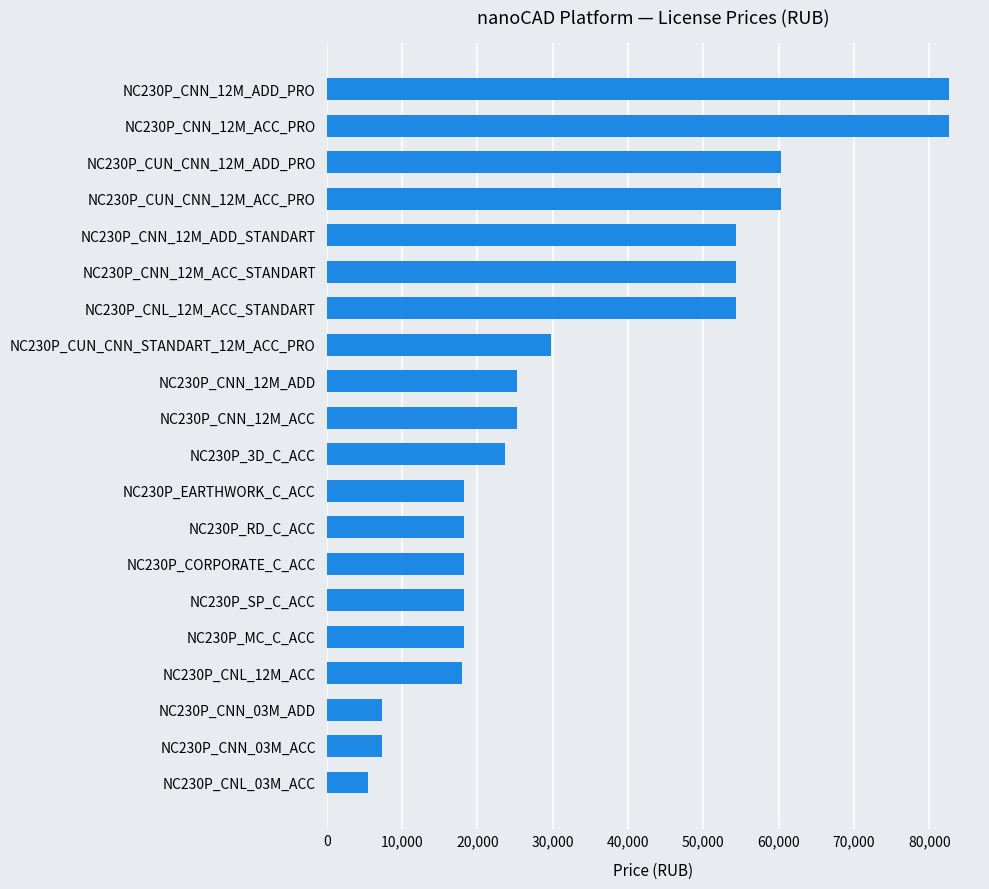

How many series are shown in this chart?

1